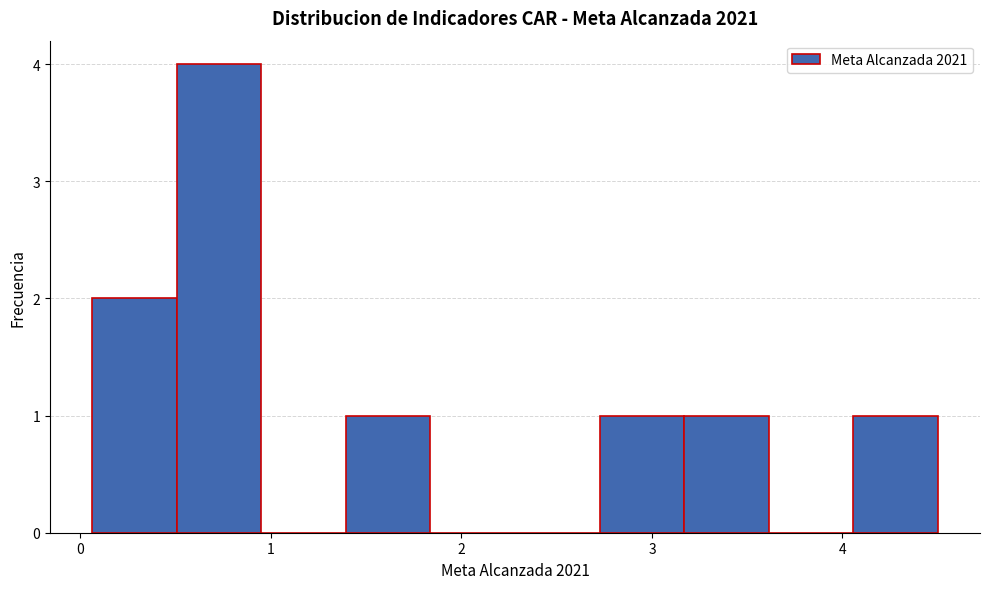

How tall is the bar that spans 0.1 to 0.5 on the x-axis? Neither the bar edges nor the heights are printed on the chart, so give them approximately, as read against the axes.

2